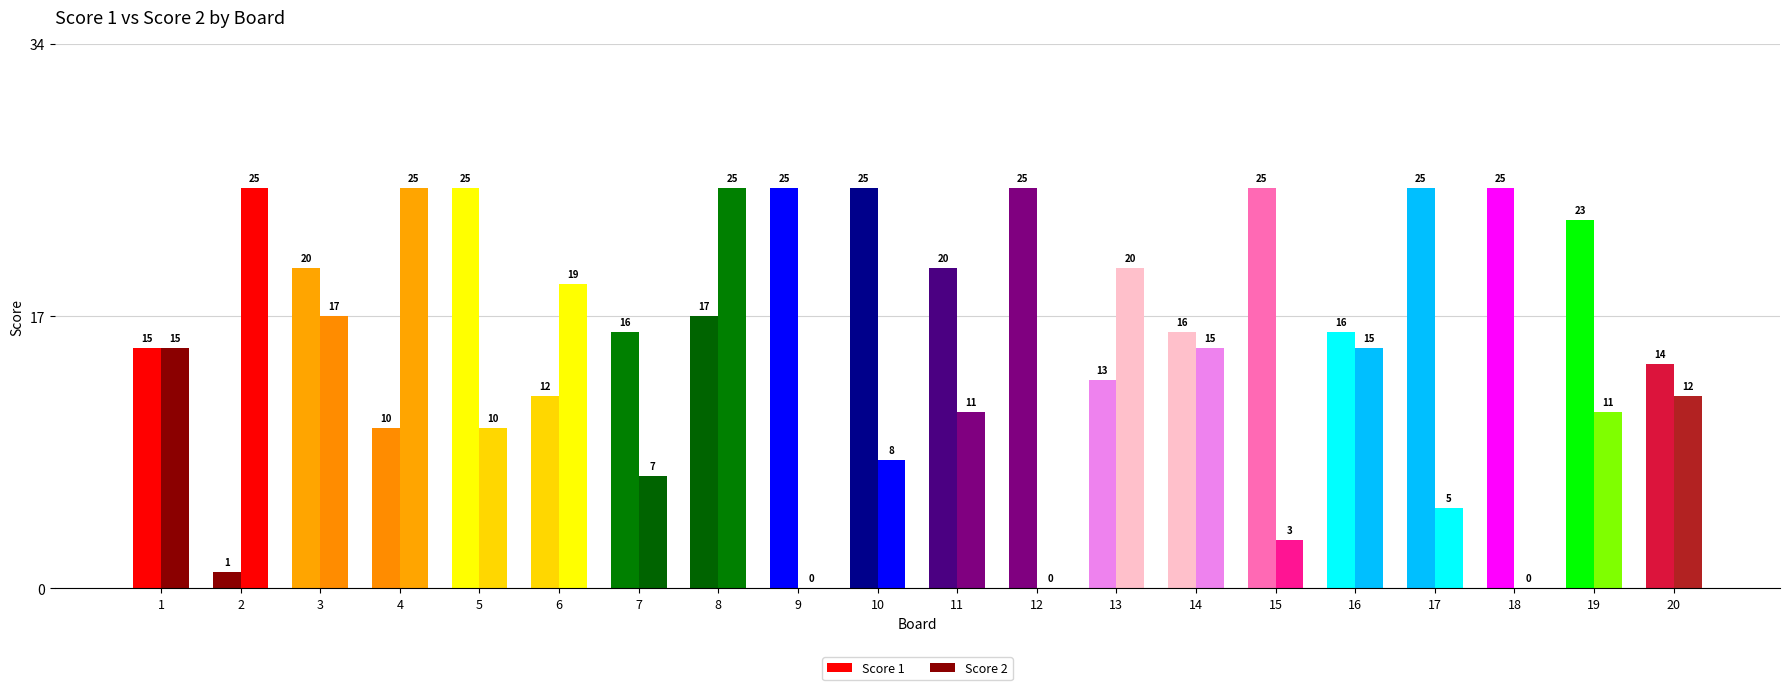

What is the sum of the Score 2 values at 1 and 16?

30